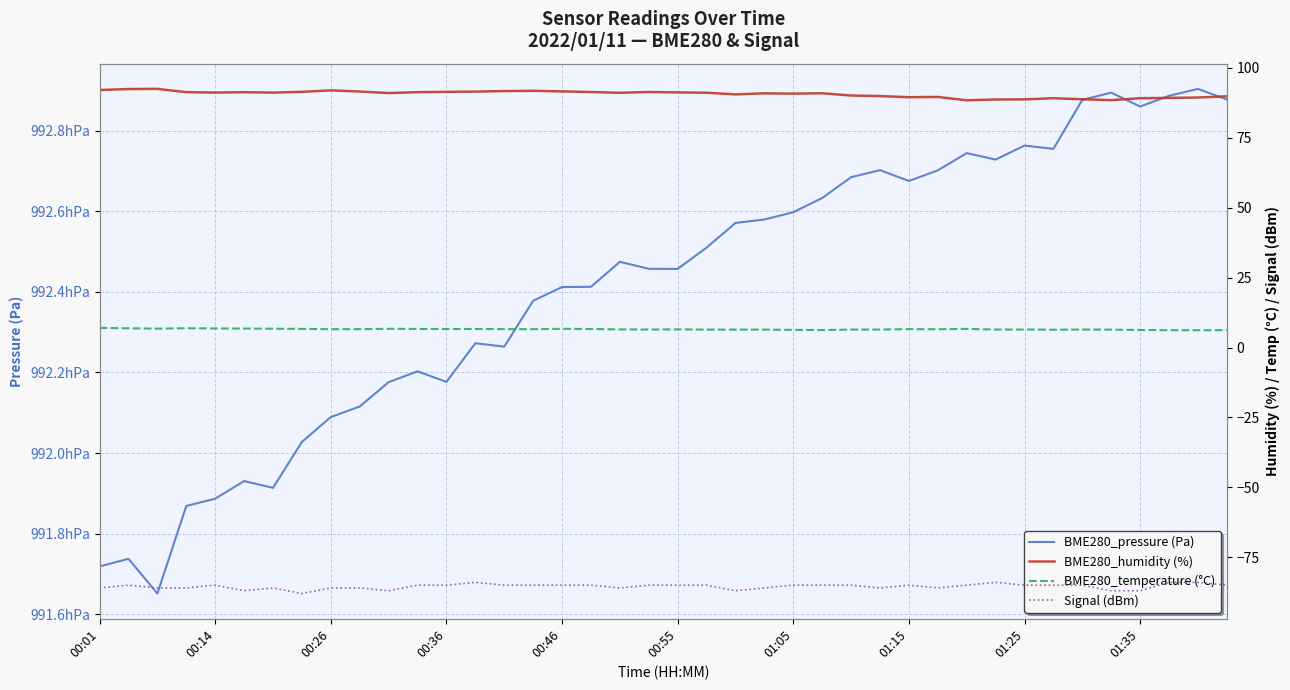

At which label is Signal (dBm) closest to -86?

00:01